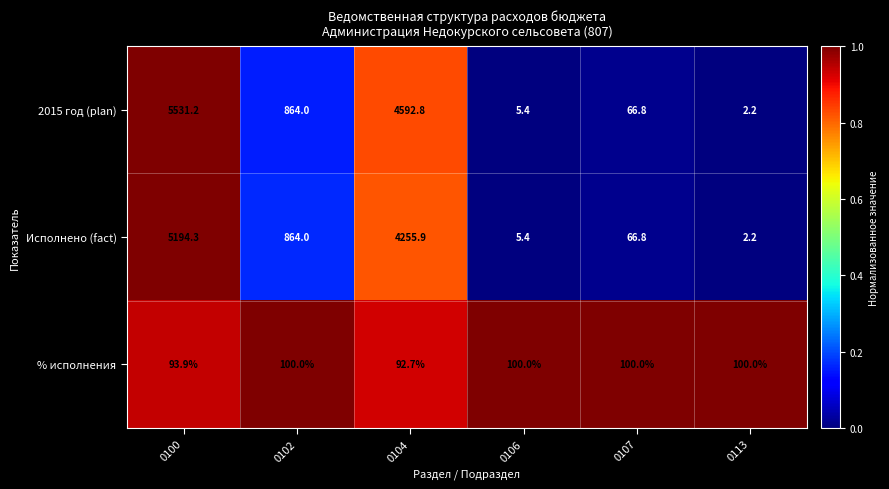

Which series has the largest total across all categories?

2015 год (plan)